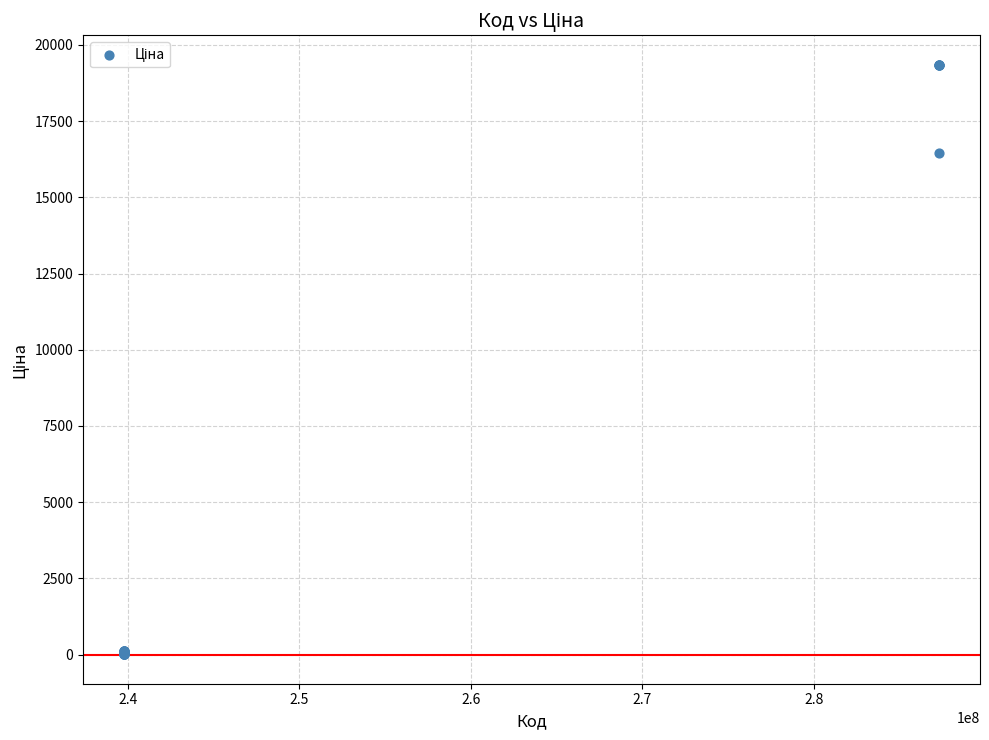

What Y value in the scatter plot is closest to 9679?

16448.2